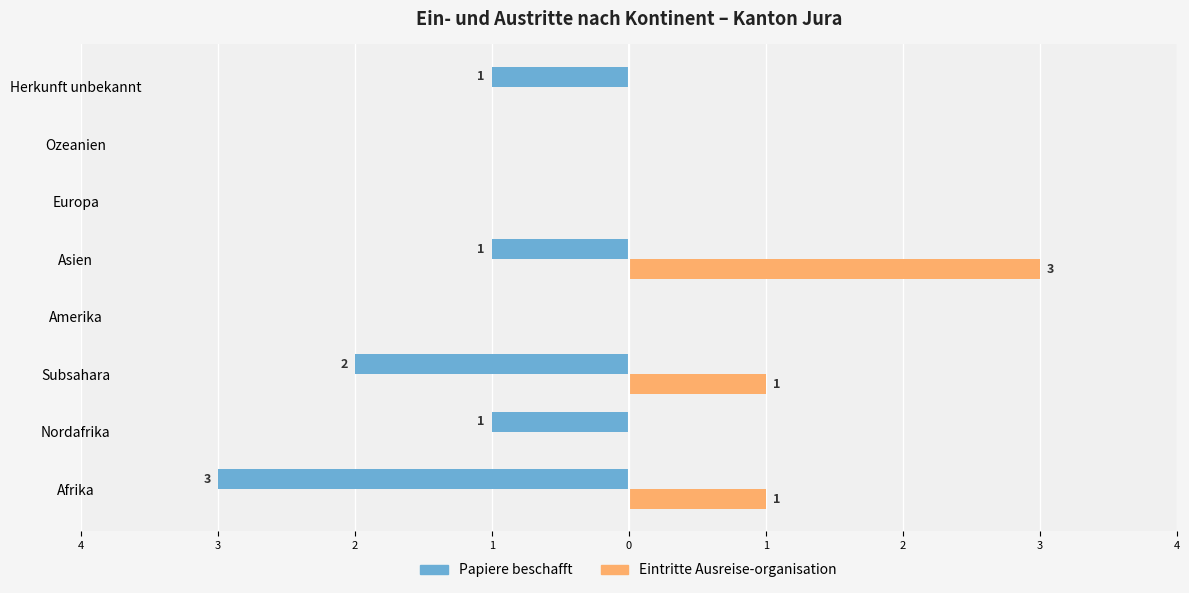

What are all the series names shown in the legend?

Papiere beschafft, Eintritte Ausreise-organisation